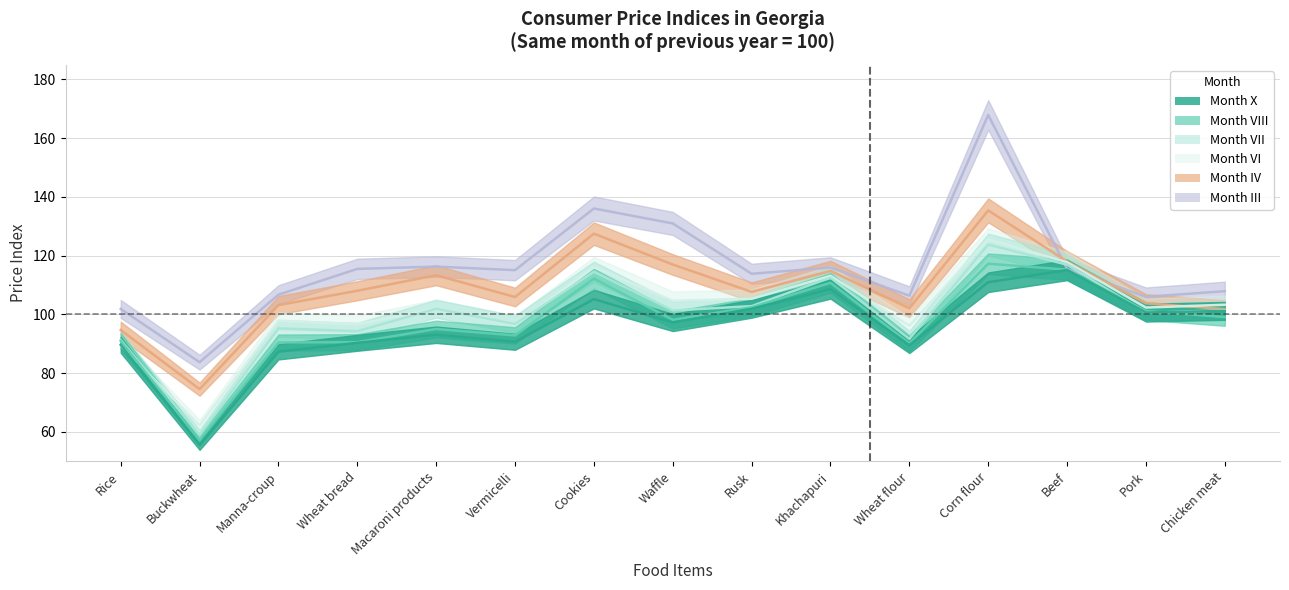

Which series has the widest spread of values?

III